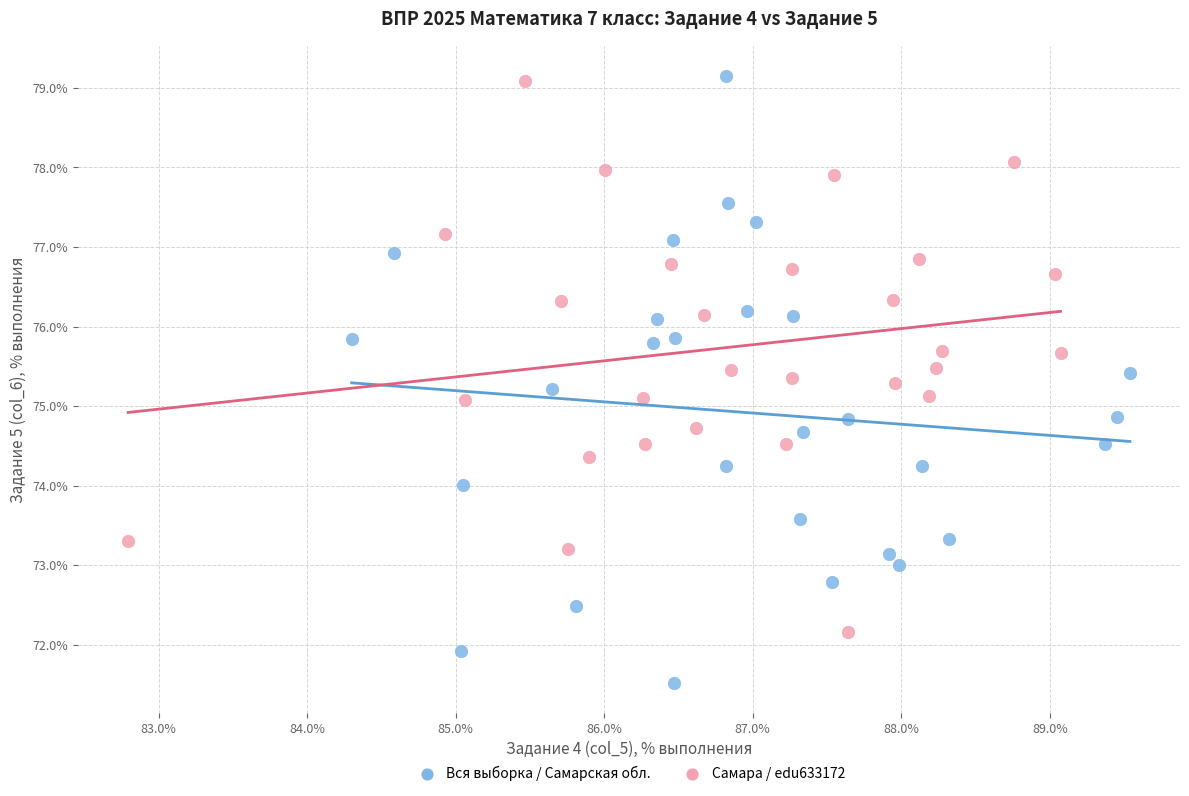

Which series has the widest spread of Y values?

Вся выборка / Самарская обл.